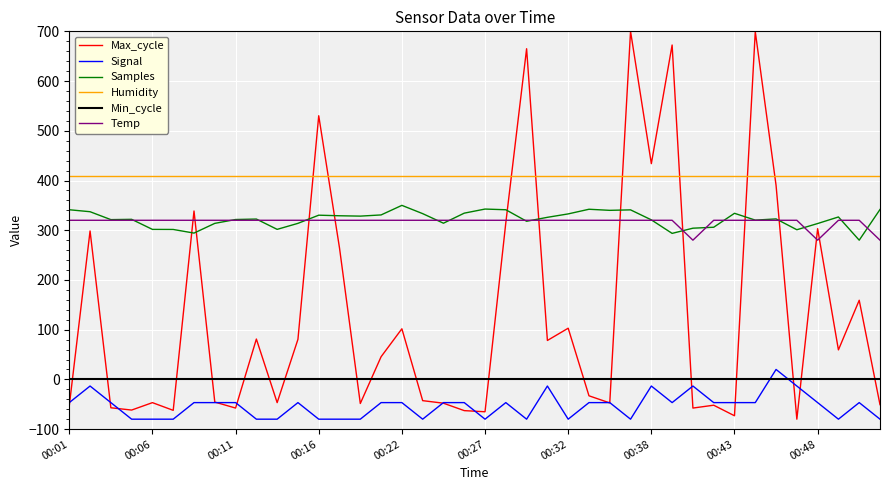

True or false: Samples and Min_cycle intersect in this chart.

False